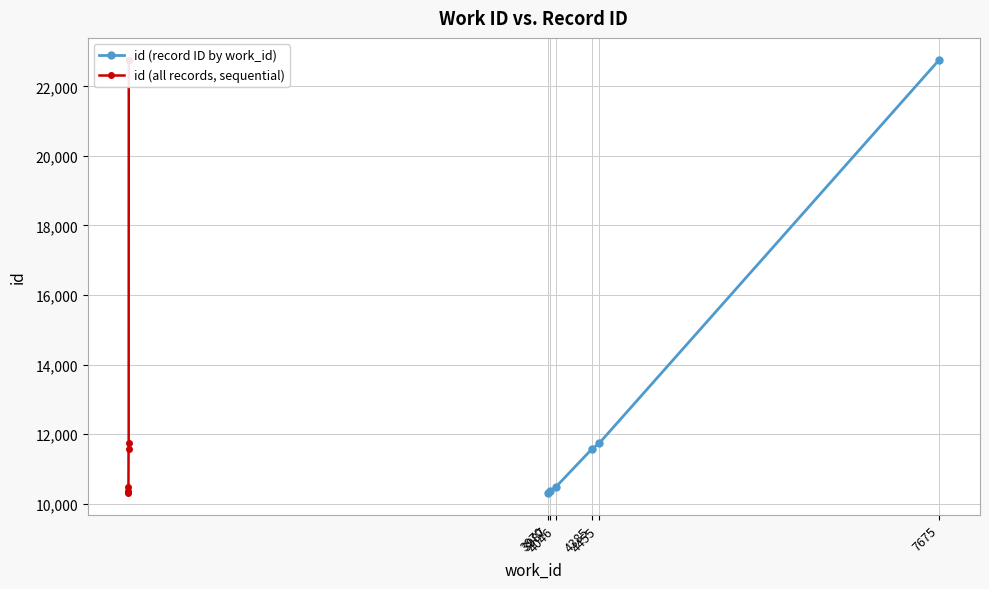

What is the difference between the second highest and second lowest values?

12398